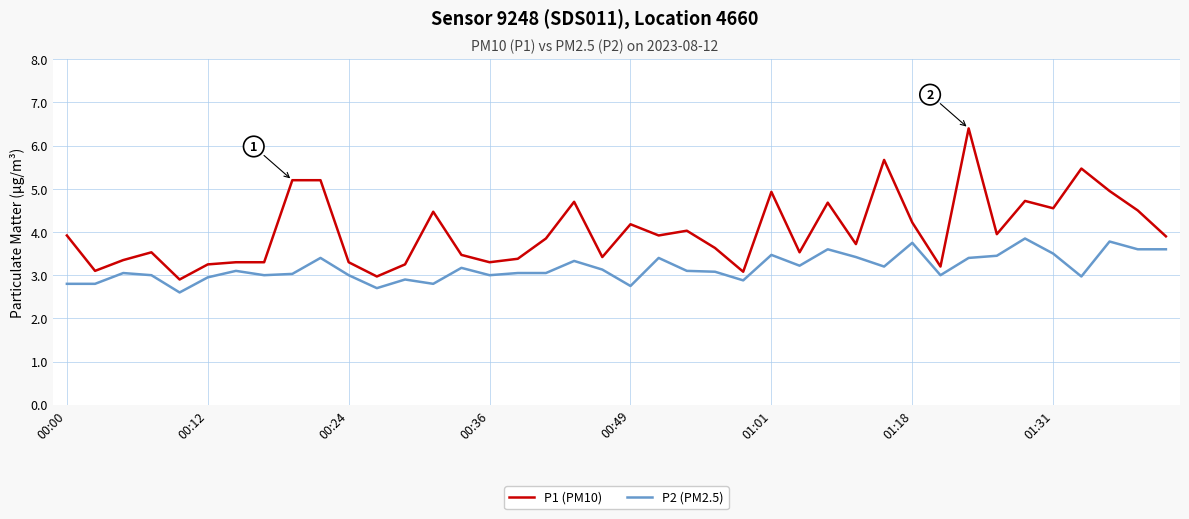

Which series has the widest spread of values?

P1 (PM10)